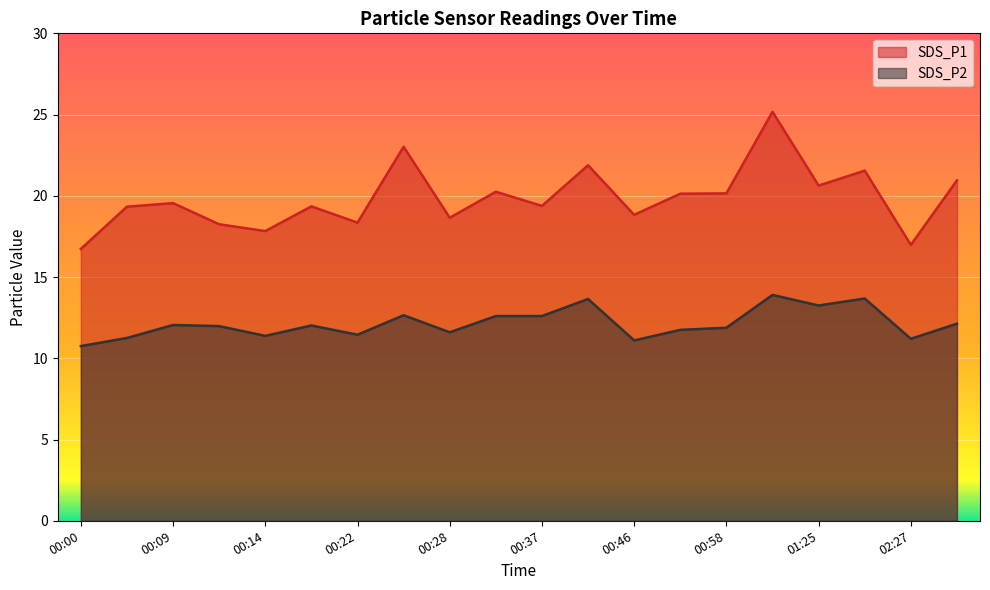

Rank the categories by SDS_P1 value from lowest to highest.

00:00, 02:27, 00:14, 00:12, 00:22, 00:28, 00:46, 00:03, 00:20, 00:37, 00:09, 00:49, 00:58, 00:34, 01:25, 02:30, 02:05, 00:40, 00:25, 01:23